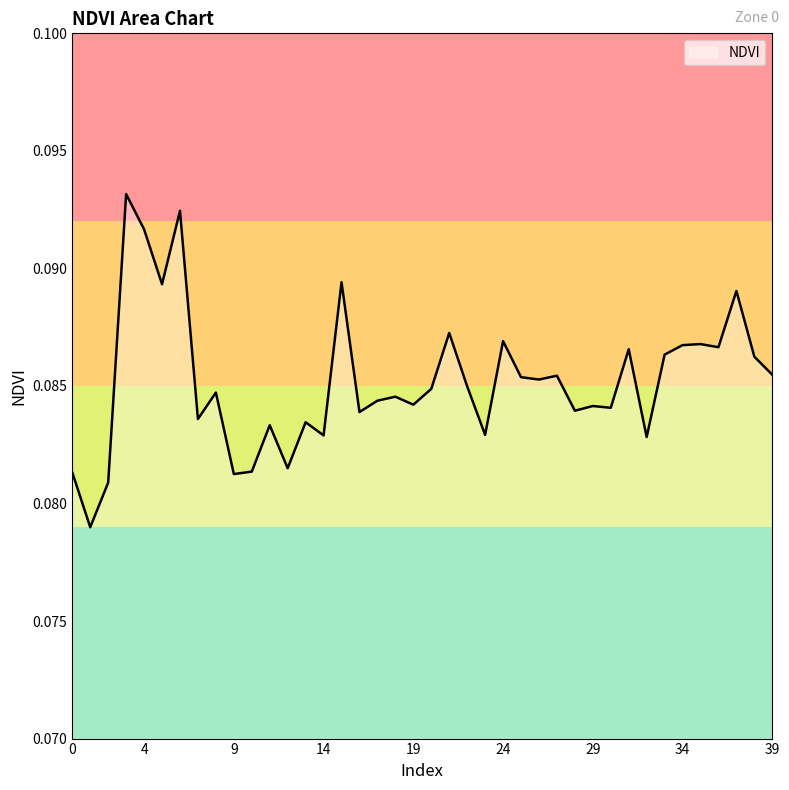

Where is the first local minimum?

1